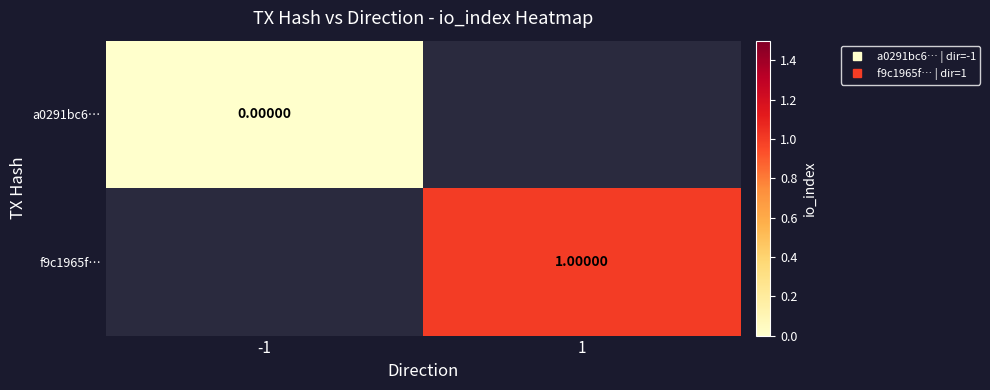

Count the number of categories in the chart.

2